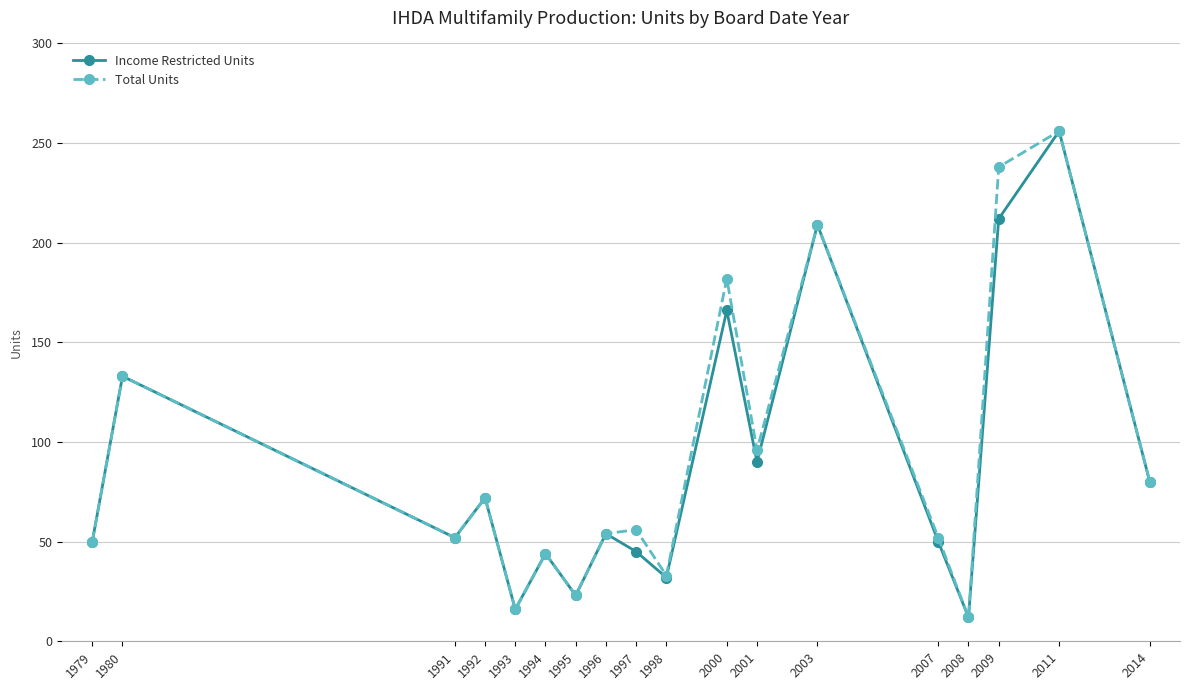

What is the greatest value displayed?

256